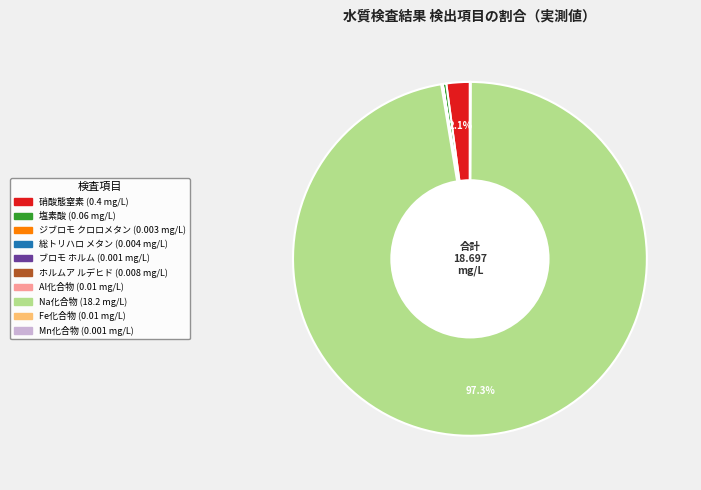

Does any single category account for the majority?

Yes